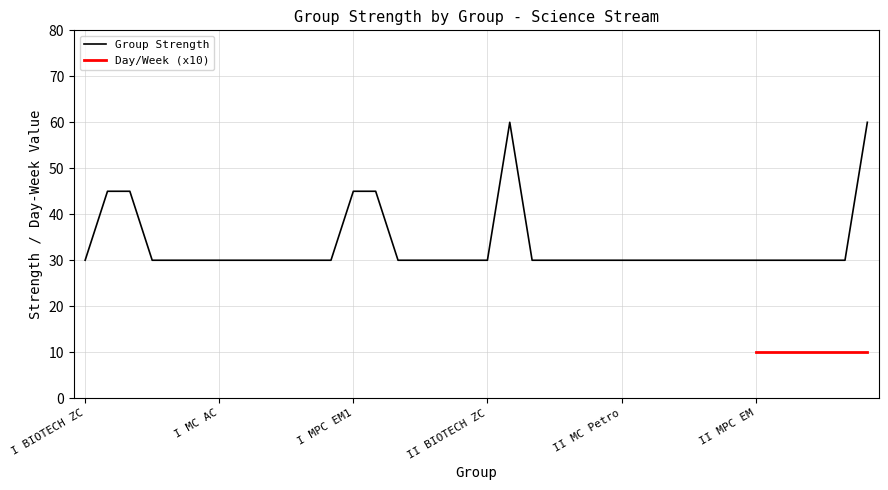

True or false: Group Strength has a value of 30 at II MC Petro.

True